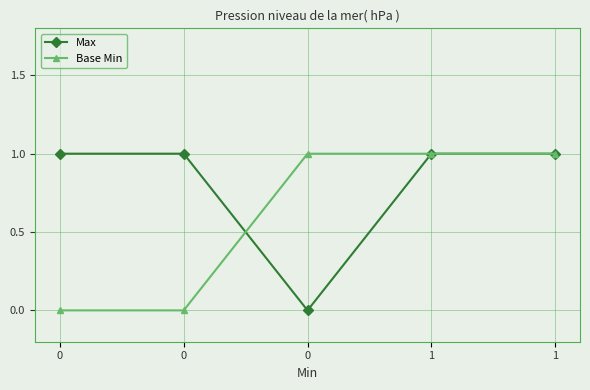

What is the difference between the highest and lowest values at 0?

1